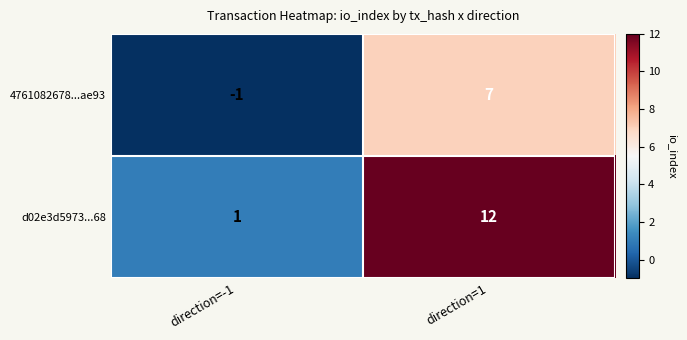

List the labels in order of 4761082678...ae93 value, largest first.

direction=1, direction=-1